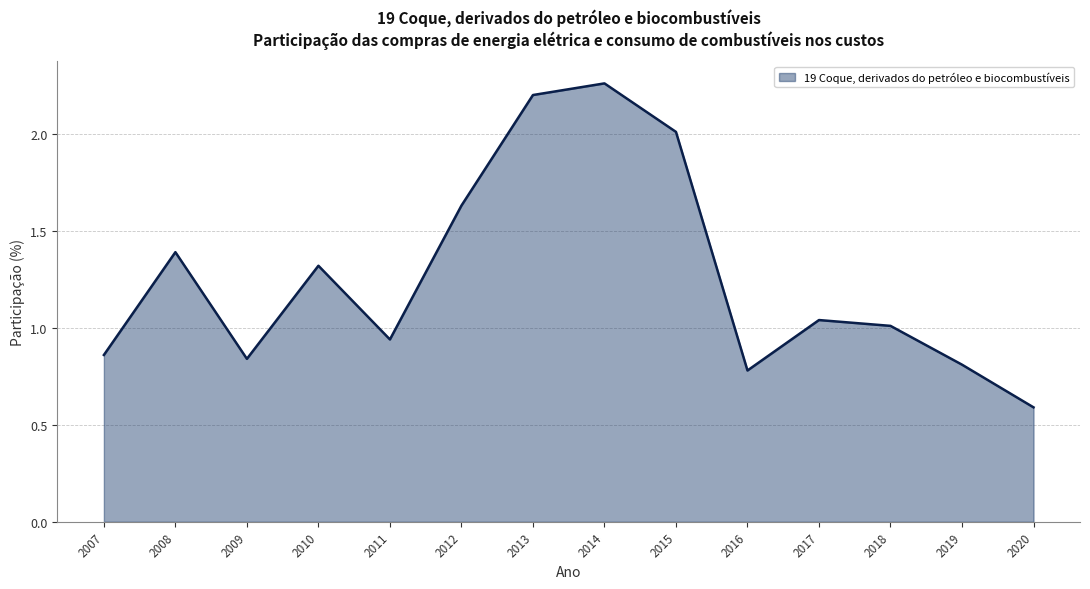

Where is the first local maximum?

2008